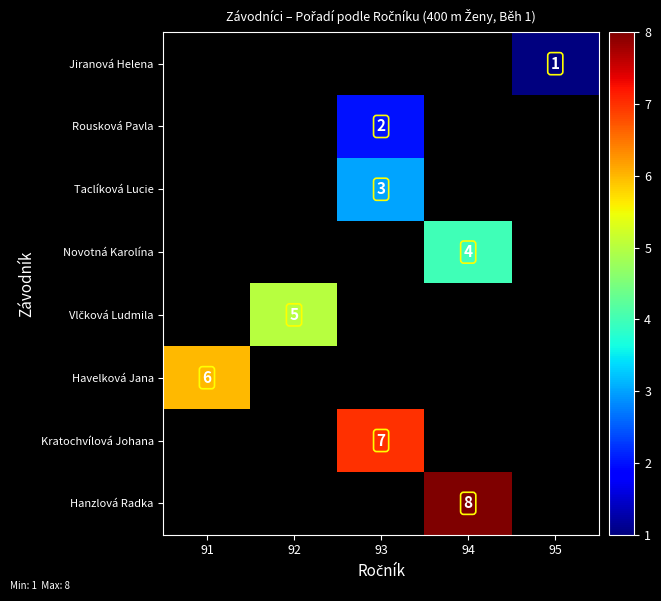

Is it true that Kratochvílová Johana equals 12 at 93?

False